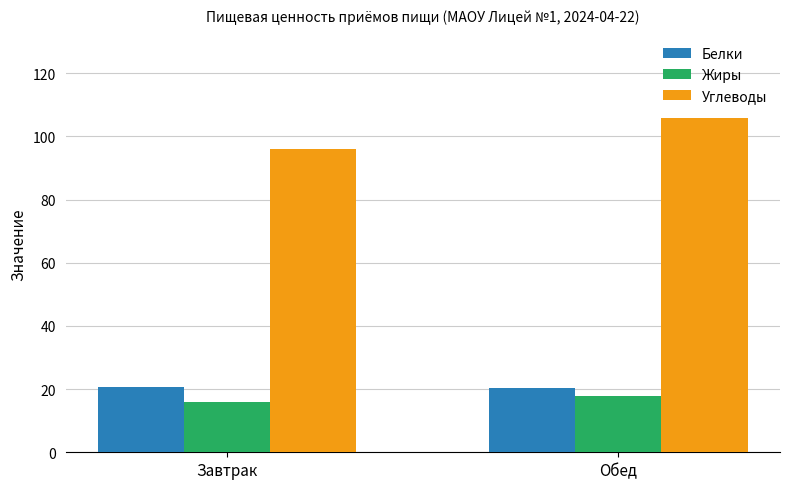

Is it true that Белки equals 20.5 at Завтрак?

True